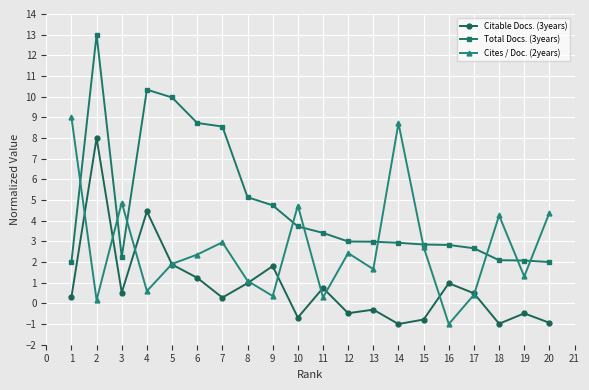

True or false: Cites / Doc. (2years) has more than 1 points higher than both neighbors.

True